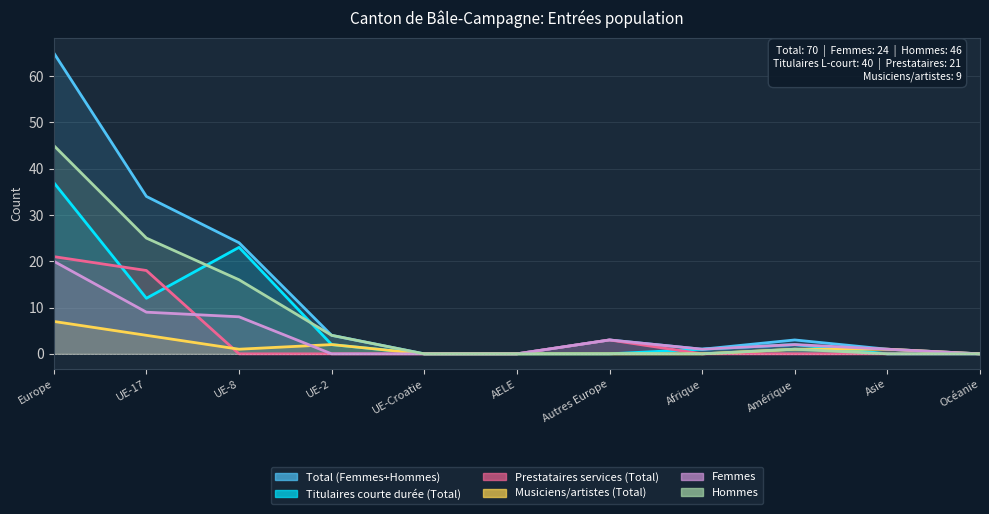

How many distinct data groups are displayed?

6